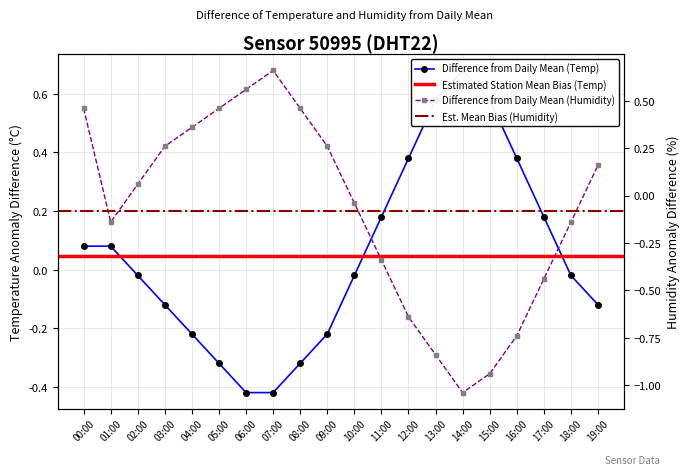

At how many categories does at least one series exceed 0?

18